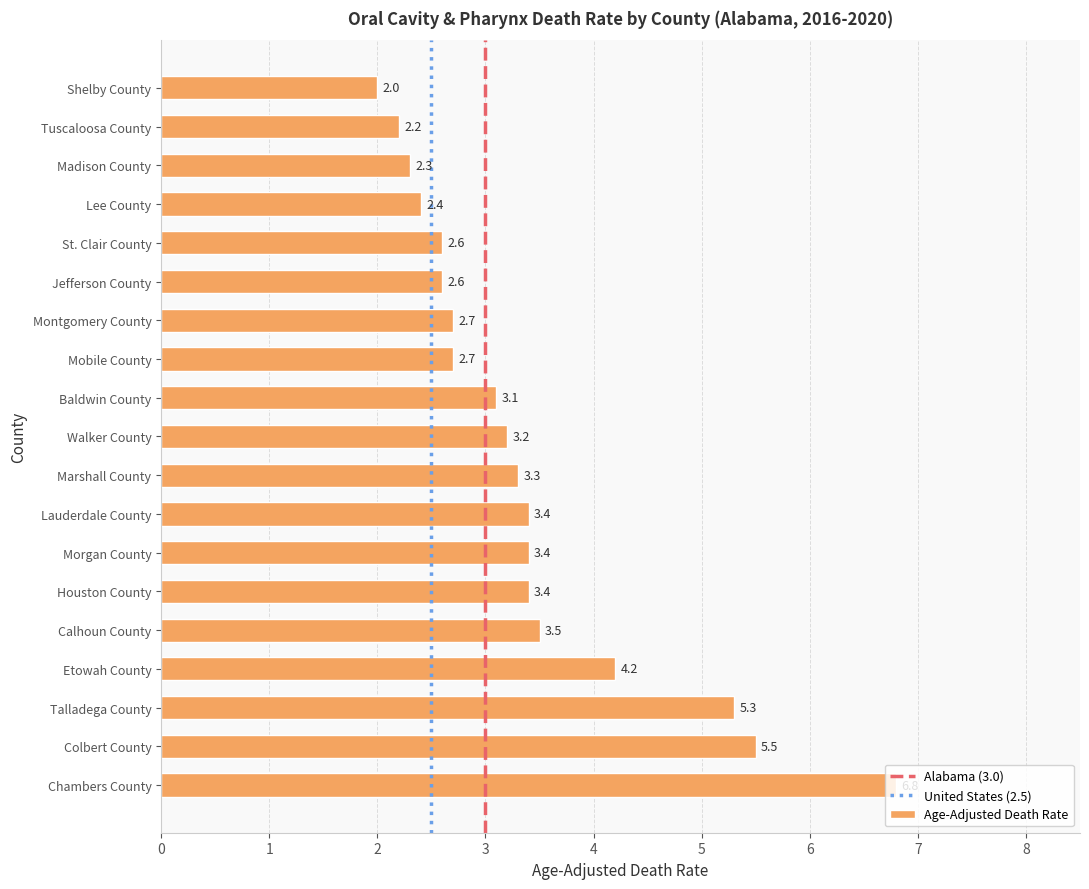

Does the chart contain any negative values?

No